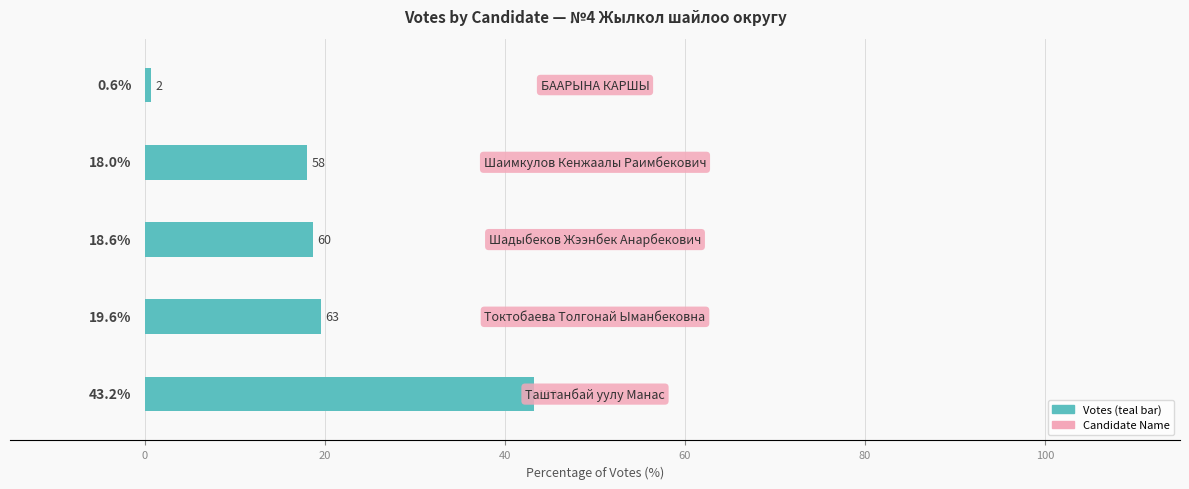

What is the smallest value displayed?

0.6